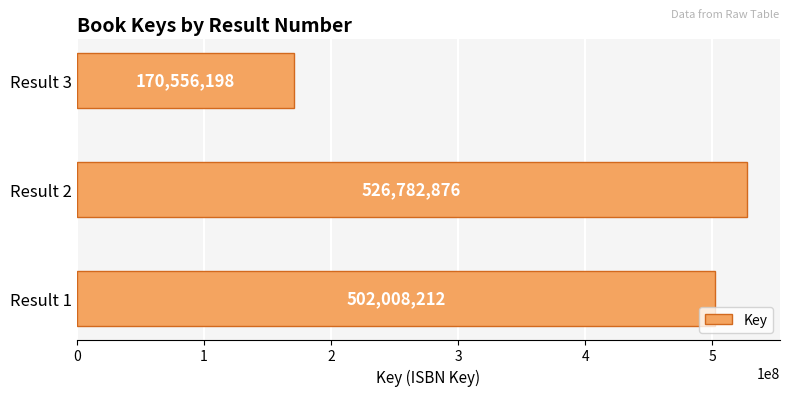

Approximately how many times larger is the value at Result 3 compared to Result 1?

0.3